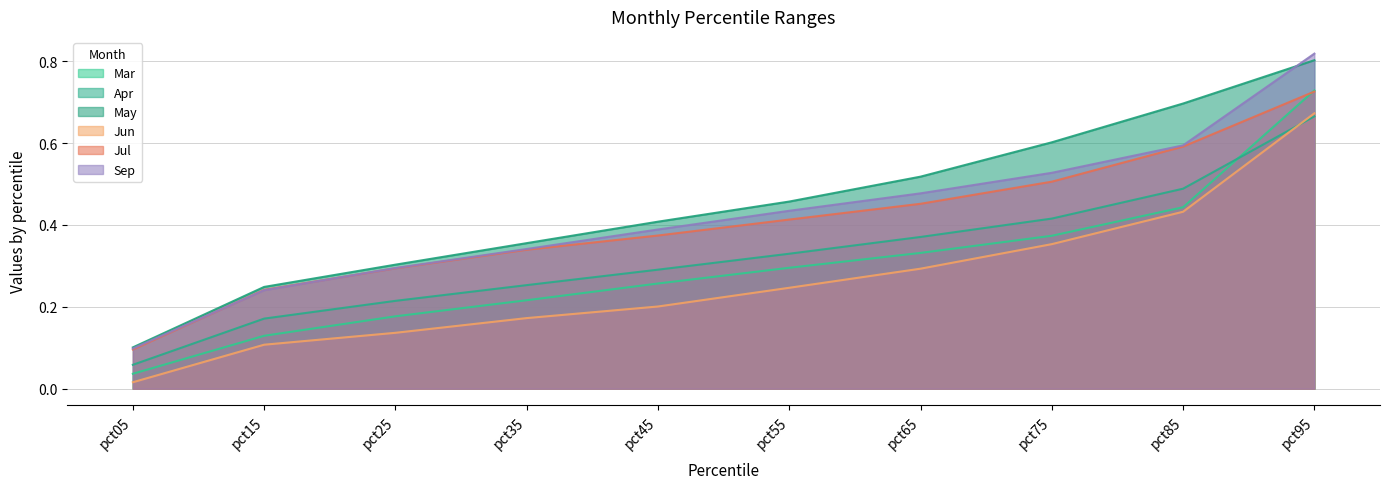

What is the total value across all series at pct55?

2.2